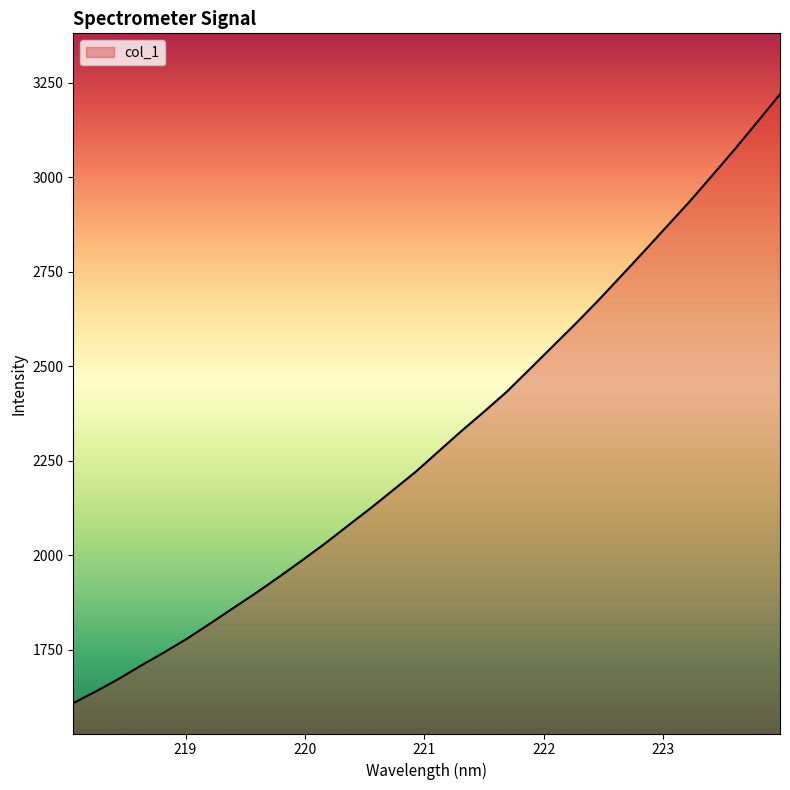

What is the greatest value displayed?

3220.3